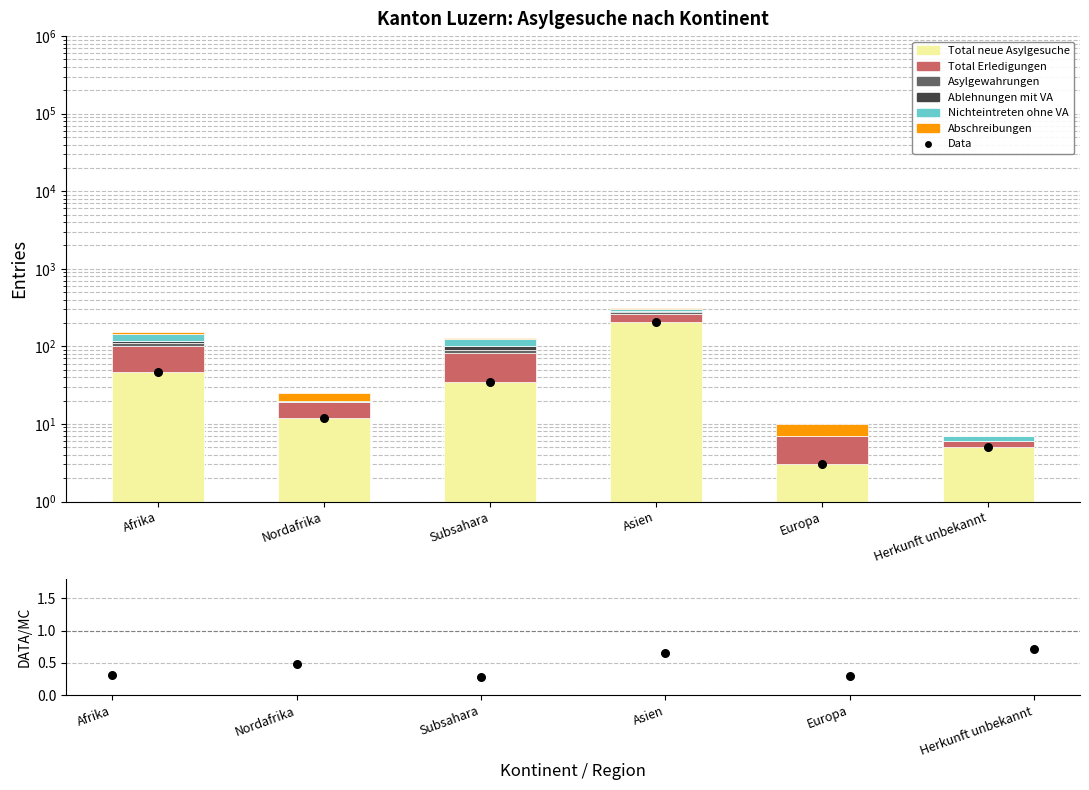

At which category is the sum across all series the highest?

Asien